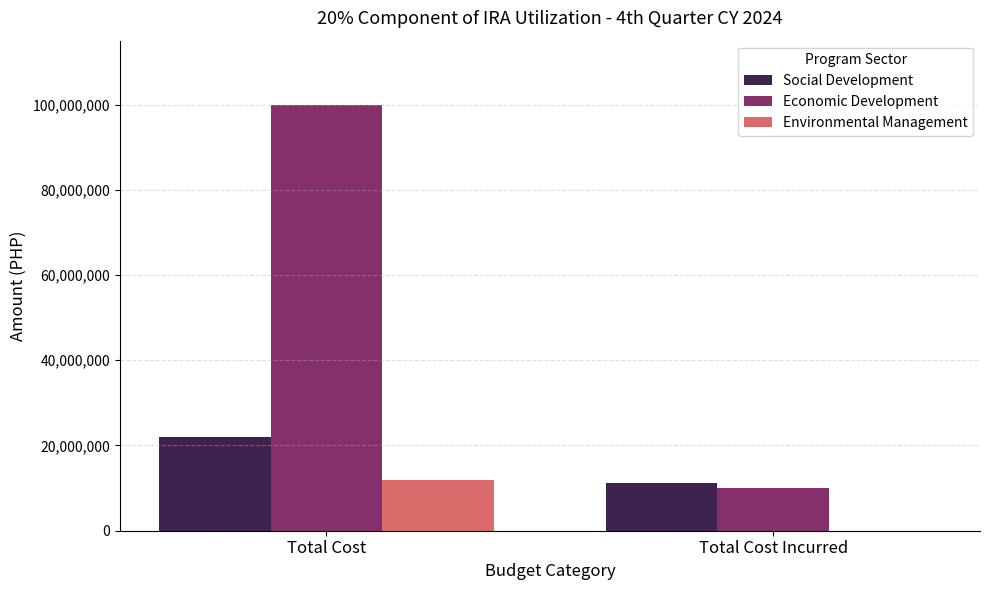

Reading right to left, transcribe all the data shown in this chart.

Social Development: Total Cost Incurred=11130000	Total Cost=22005181
Economic Development: Total Cost Incurred=9928400	Total Cost=100000000
Environmental Management: Total Cost Incurred=0	Total Cost=12000000